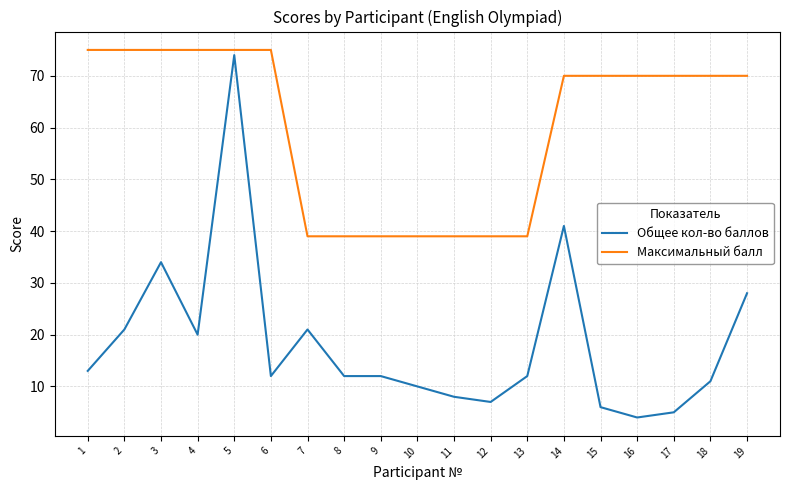

The Общее кол-во баллов series shows 21 at 2. True or false?

True